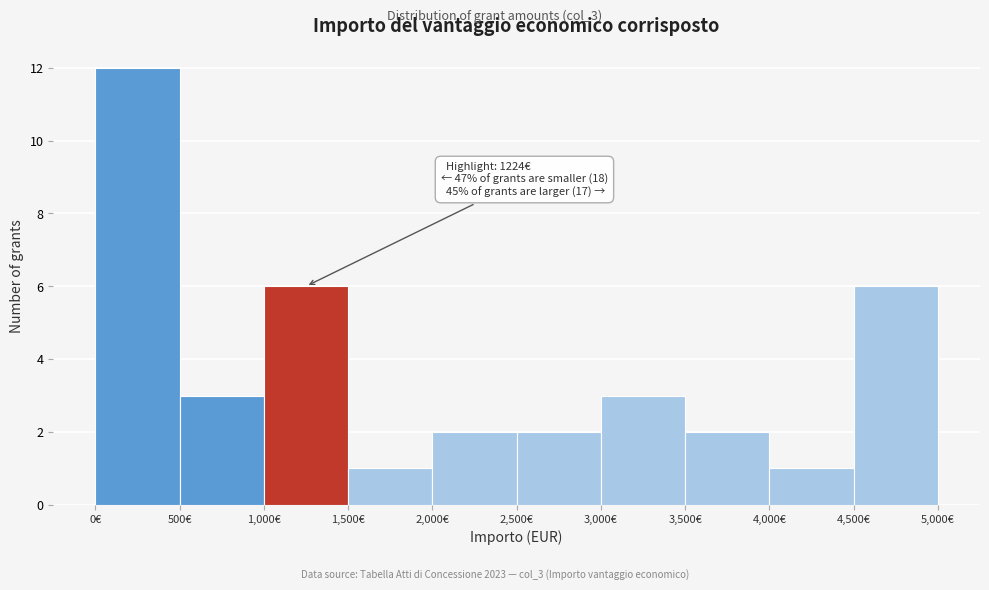

Which range on the x-axis has the tallest bar?

0 to 500